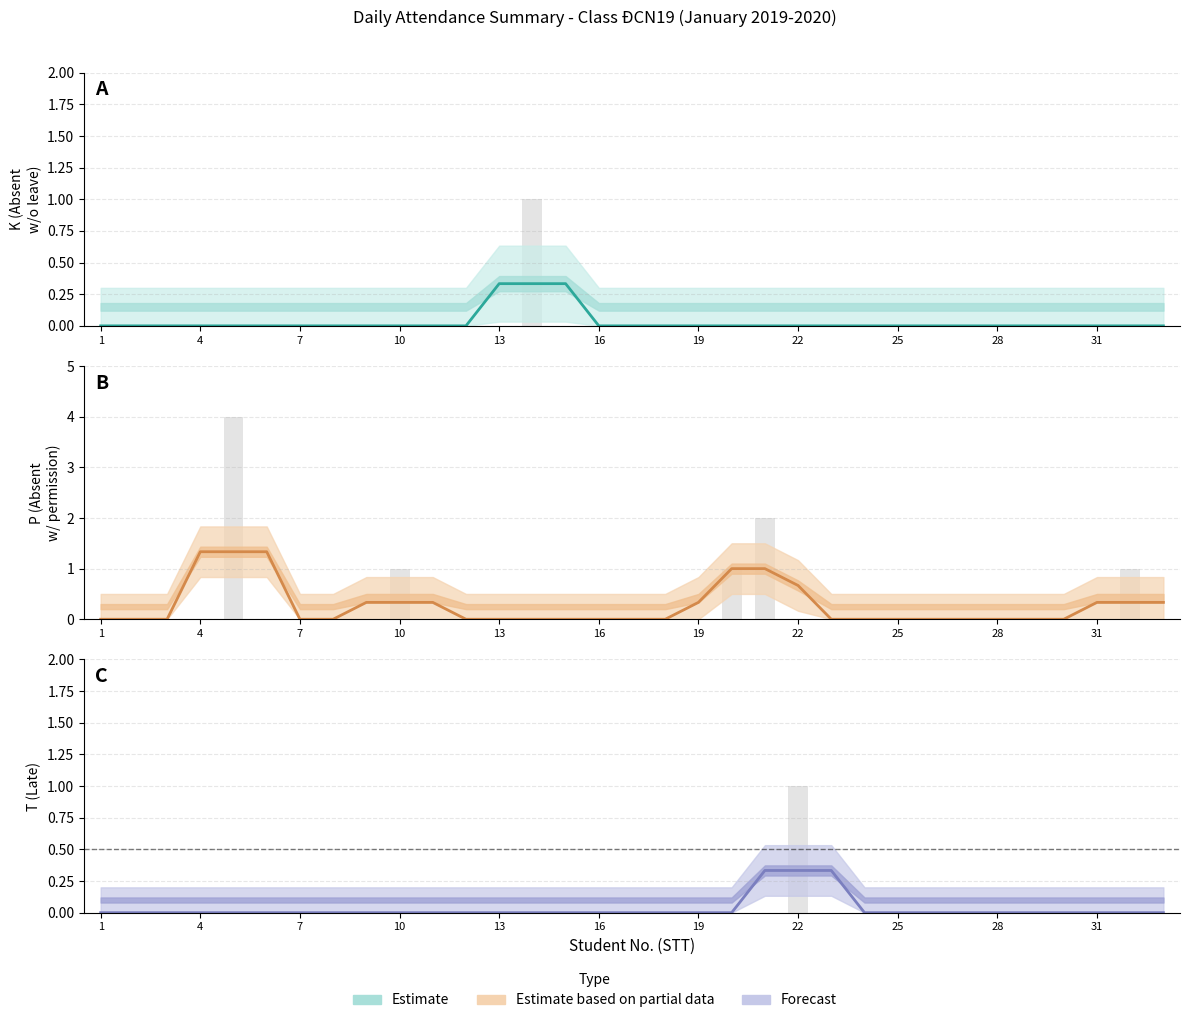

Count the Estimate based on partial data values in the range 0 to 1.

30